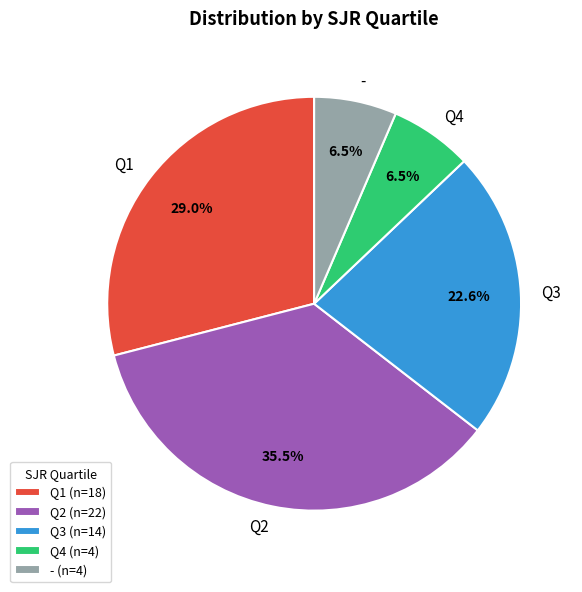

Which category has the biggest portion of the pie?

Q2